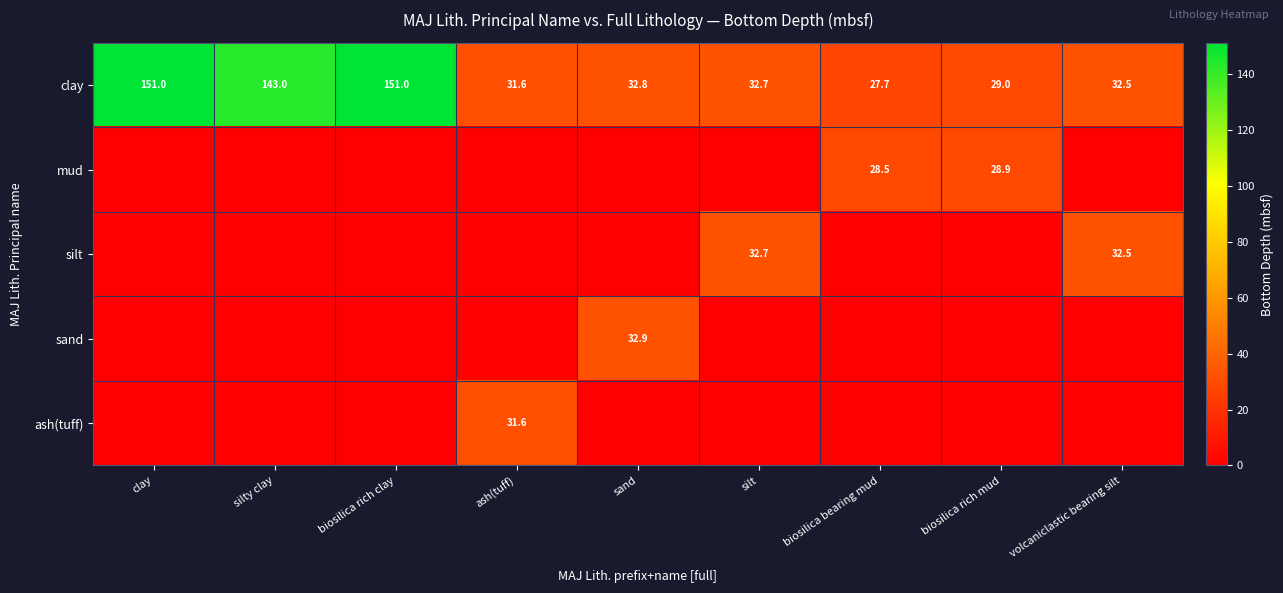

Between silty clay and sand, which is larger?

silty clay